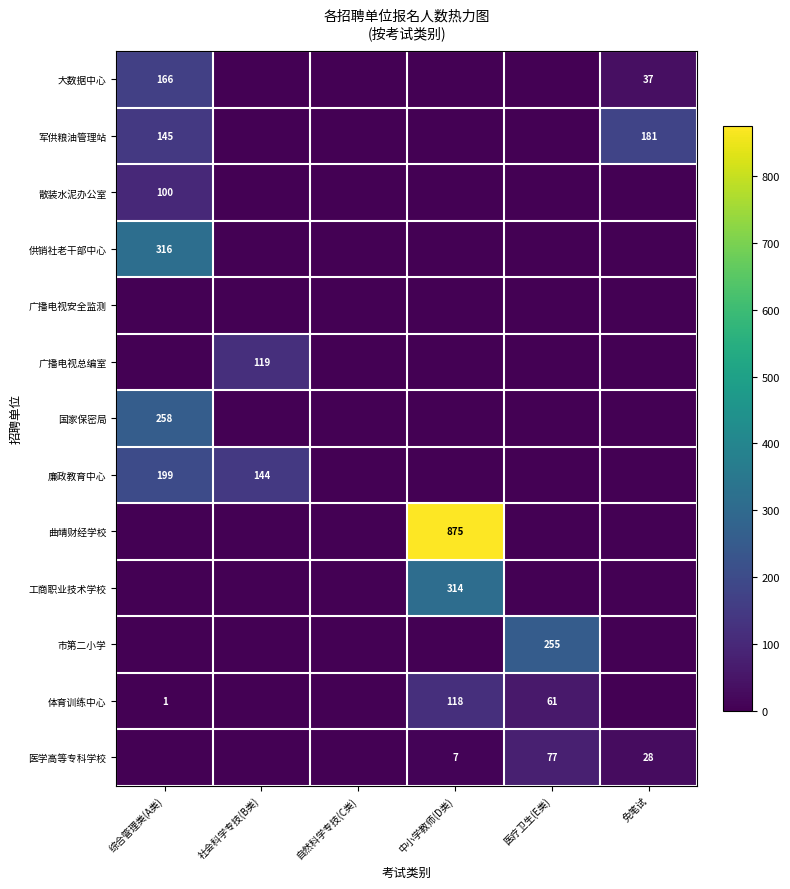

At how many categories does at least one series exceed 704?

1